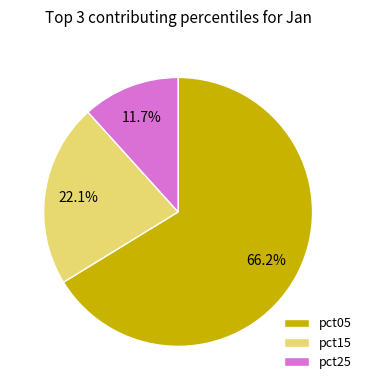

Which slice represents more than half of the pie?

pct05